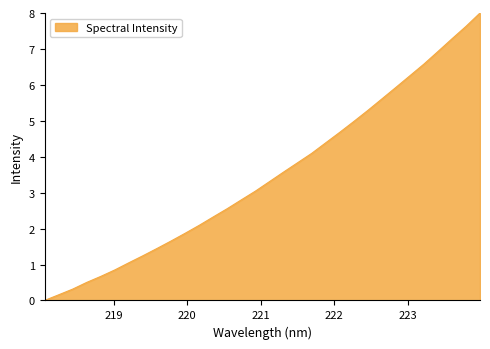

Reading left to right, transcribe all the data shown in this chart.

0.0	0.2	0.3	0.5	0.7	0.8	1.0	1.2	1.4	1.7	1.9	2.1	2.3	2.6	2.8	3.0	3.3	3.6	3.8	4.1	4.4	4.7	5.0	5.3	5.6	5.9	6.3	6.6	6.9	7.3	7.6	8.0